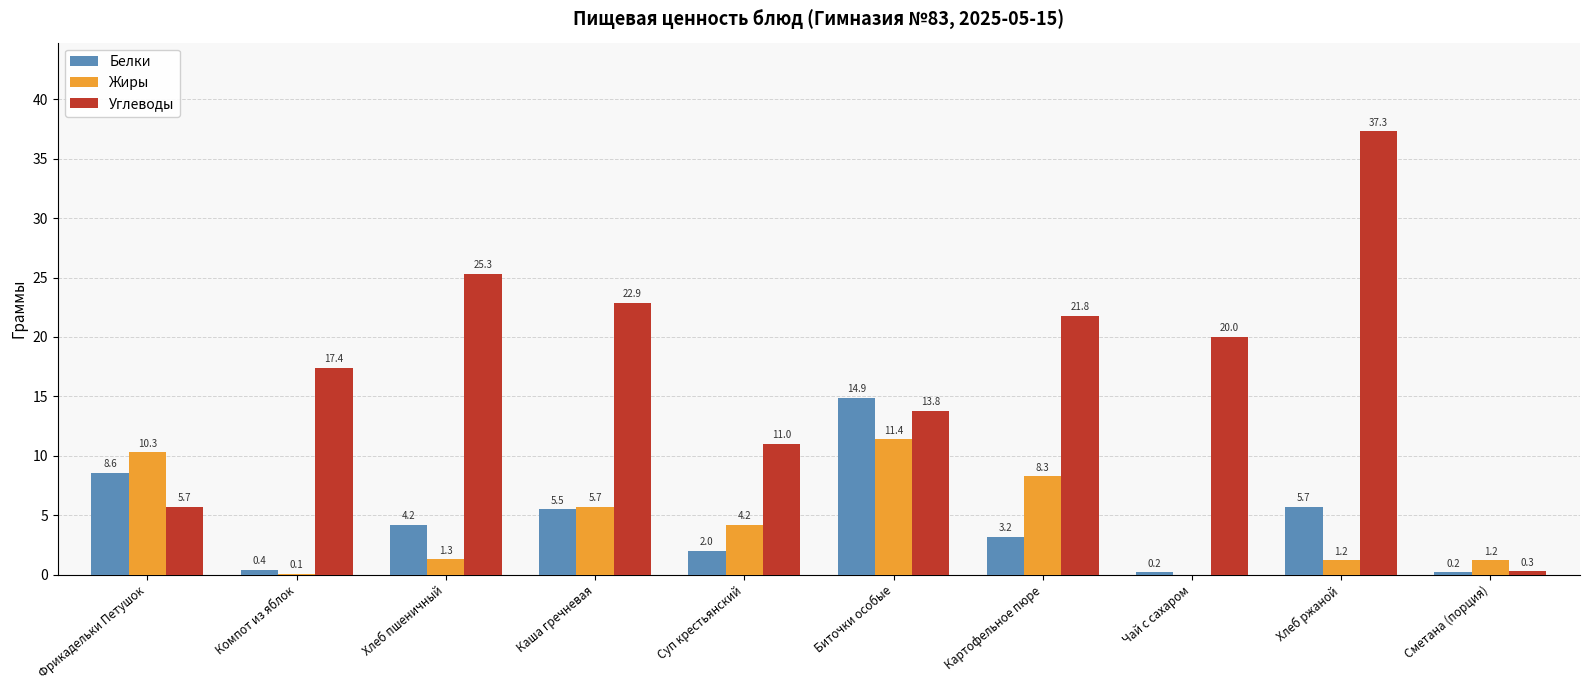

How many values in the Жиры series exceed 4?

5